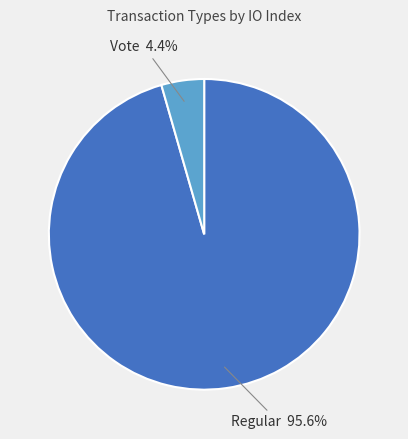

What percentage is the Regular slice, to the nearest percent?

96%